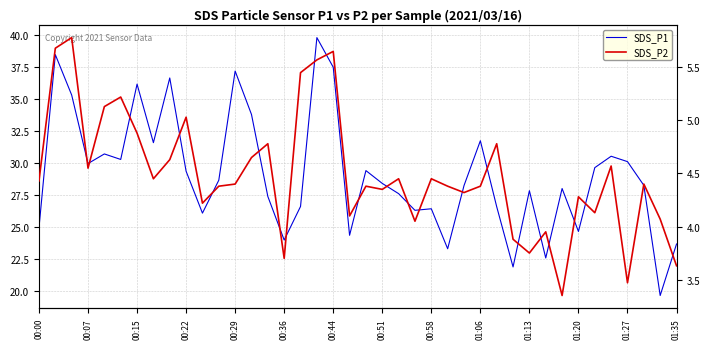

Which series has the largest total across all categories?

SDS_P1